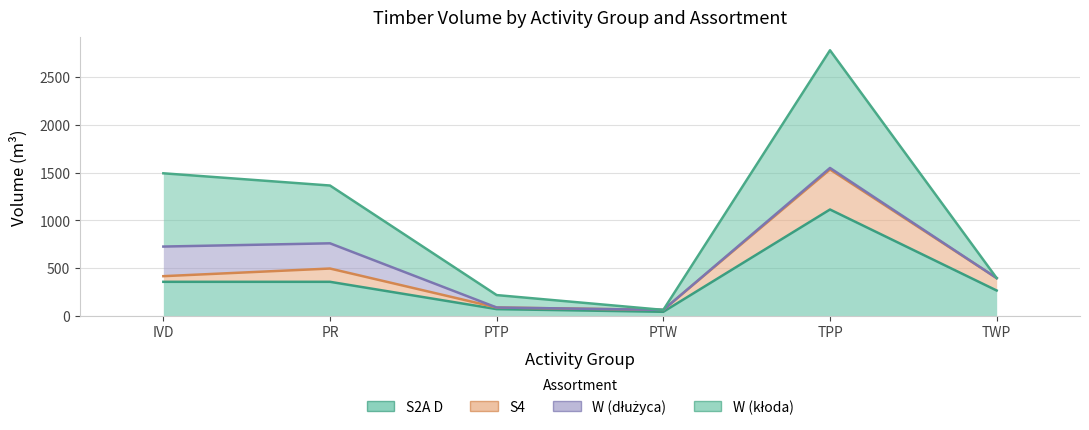

What is the spread (max minus min) of values at PR?

1008